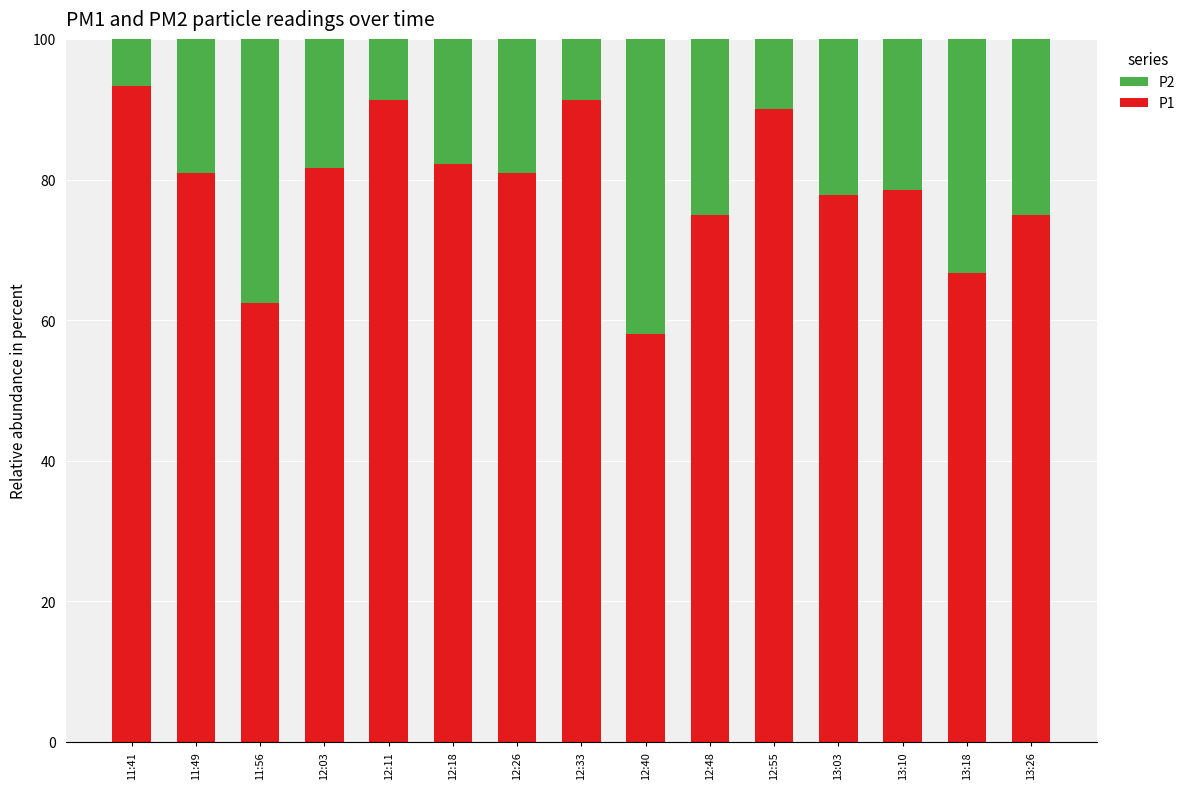

How many bars are there in total?

15